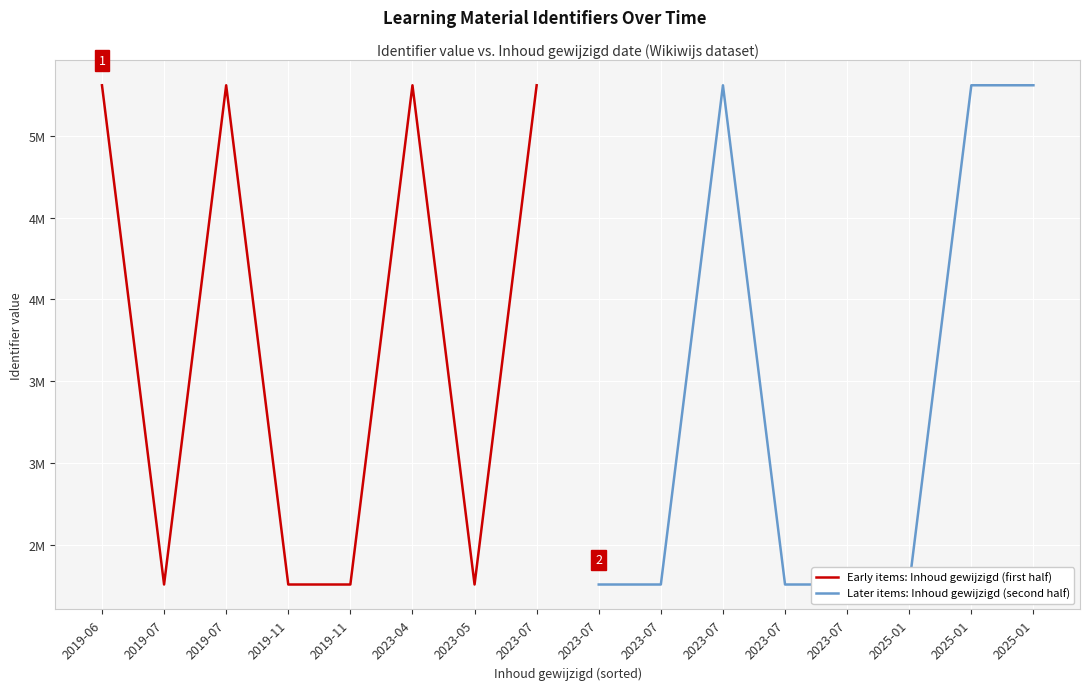

What is the difference between the maximum and second lowest values in the Early items: Inhoud gewijzigd (first half) series?

3044311